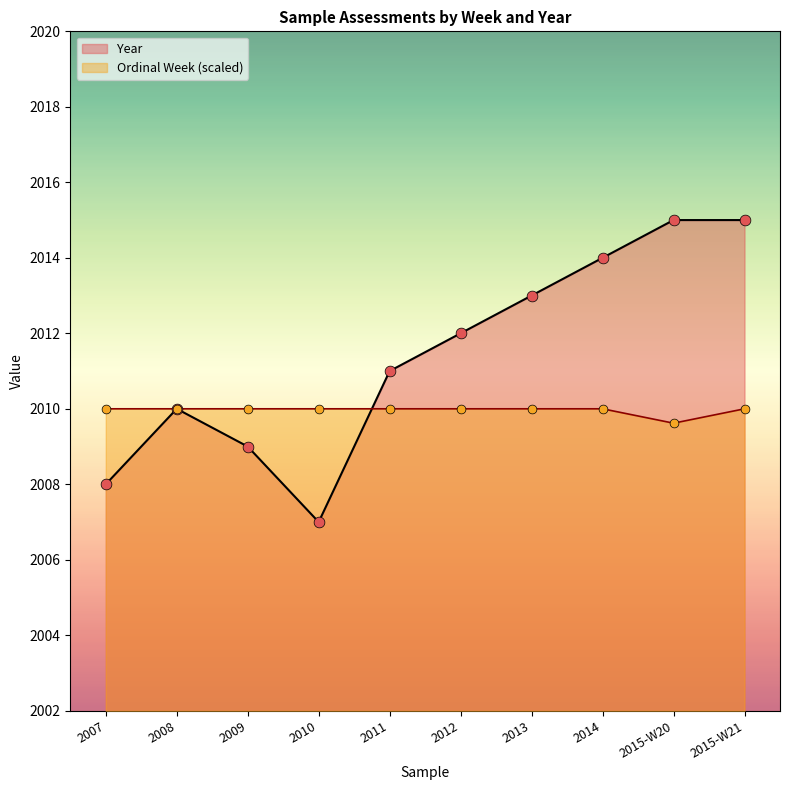

What is the total value across all series at 2010?

4017.0